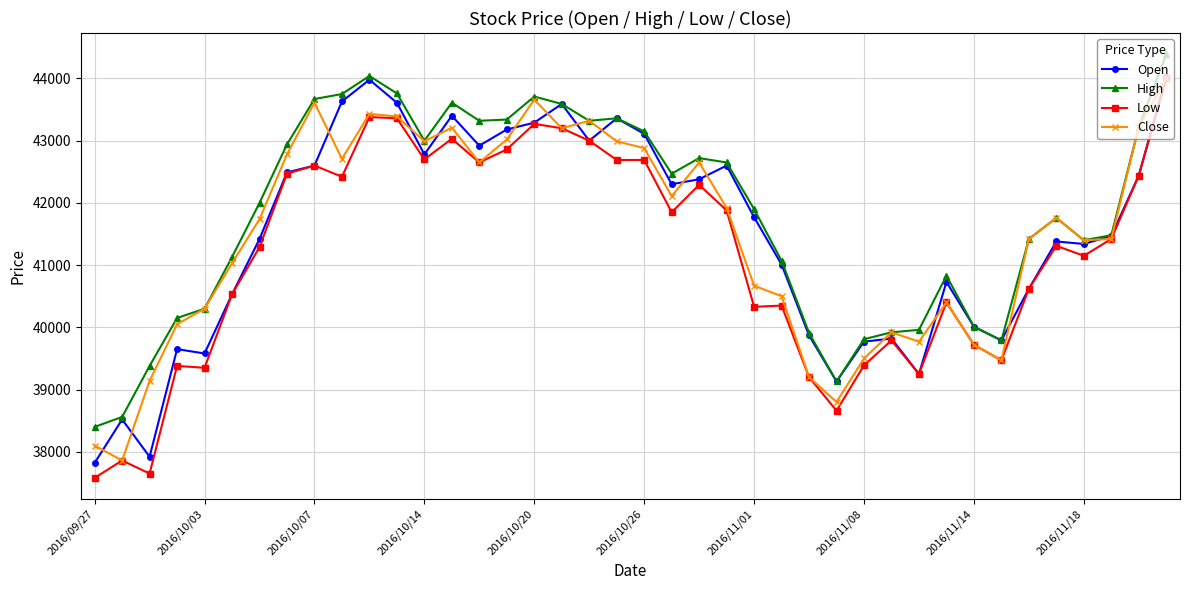

Which series has the largest total across all categories?

High